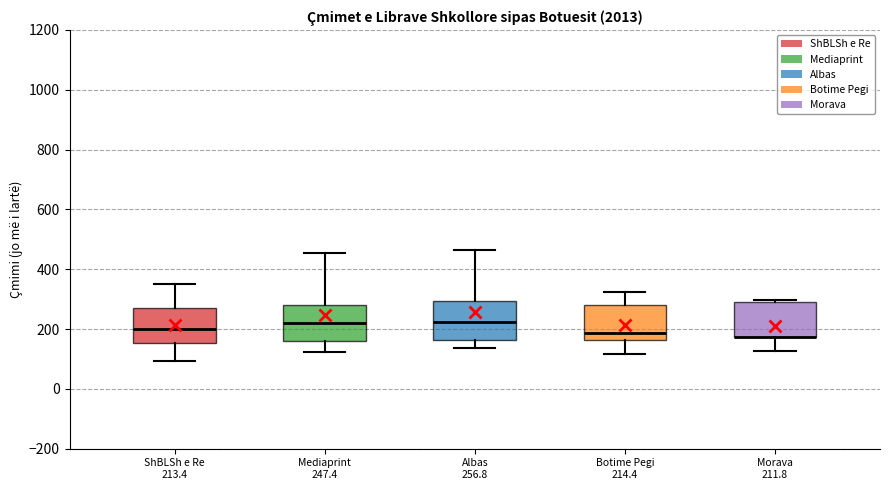

Reading left to right, read every box against the y-axis: the position of its median line, the range the box covers, and the ends of its whiskers. The values are not printed on the chart, so give them approximately, as read against the axis.

ShBLSh e Re 213.4: median 200, box 160 to 260, whiskers 100 to 360
Mediaprint 247.4: median 220, box 160 to 280, whiskers 120 to 460
Albas 256.8: median 220, box 160 to 300, whiskers 140 to 460
Botime Pegi 214.4: median 180, box 160 to 280, whiskers 120 to 320
Morava 211.8: median 180 (drawn on the box's lower edge), box 180 to 300, whiskers 120 to 300